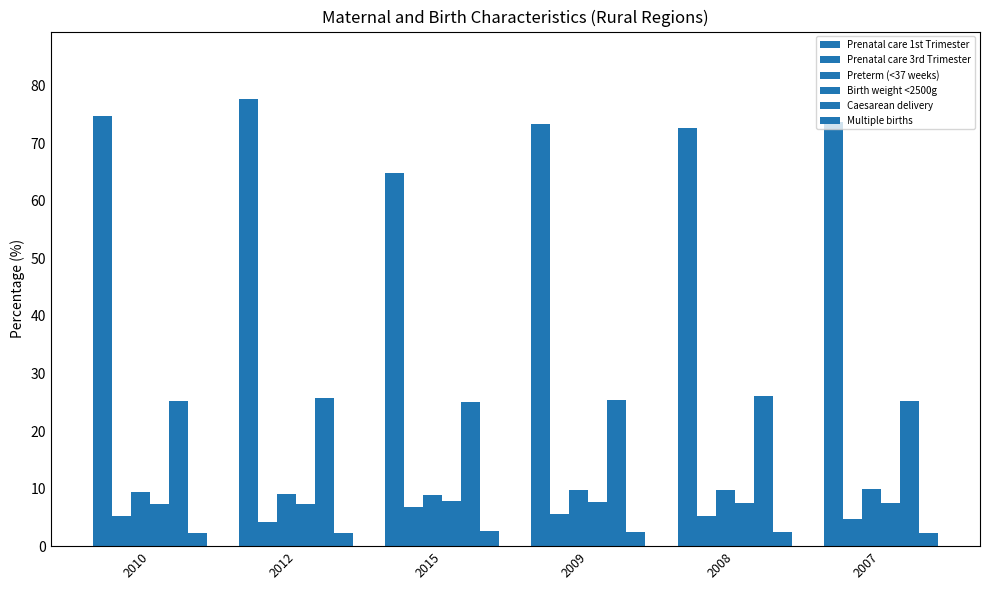

What is the average value of the Preterm (<37 weeks) series?

9.5